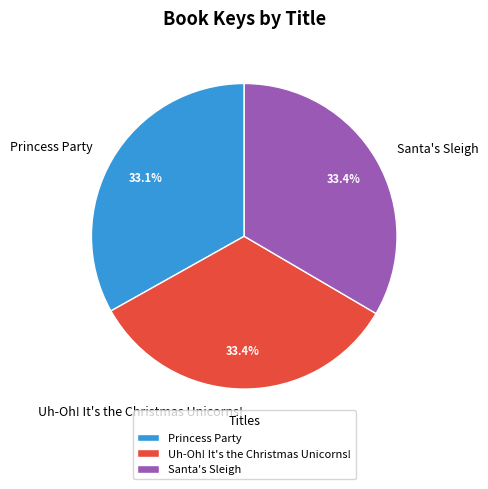

To the nearest percent, what percentage of the pie is Princess Party?

33%